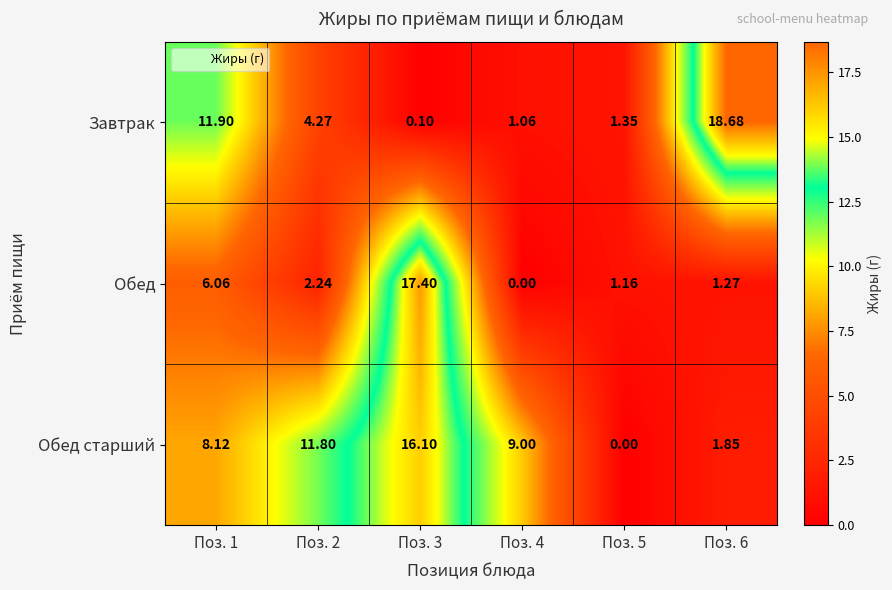

At Поз. 1, list the series in order from smallest to largest.

Обед, Обед старший, Завтрак